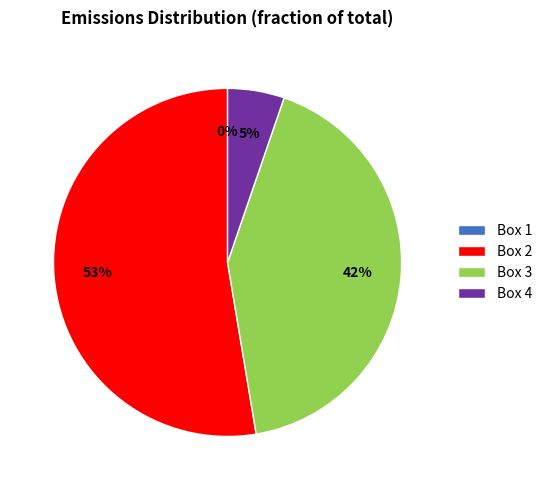

Between Box 4 and Box 1, which is larger?

Box 4